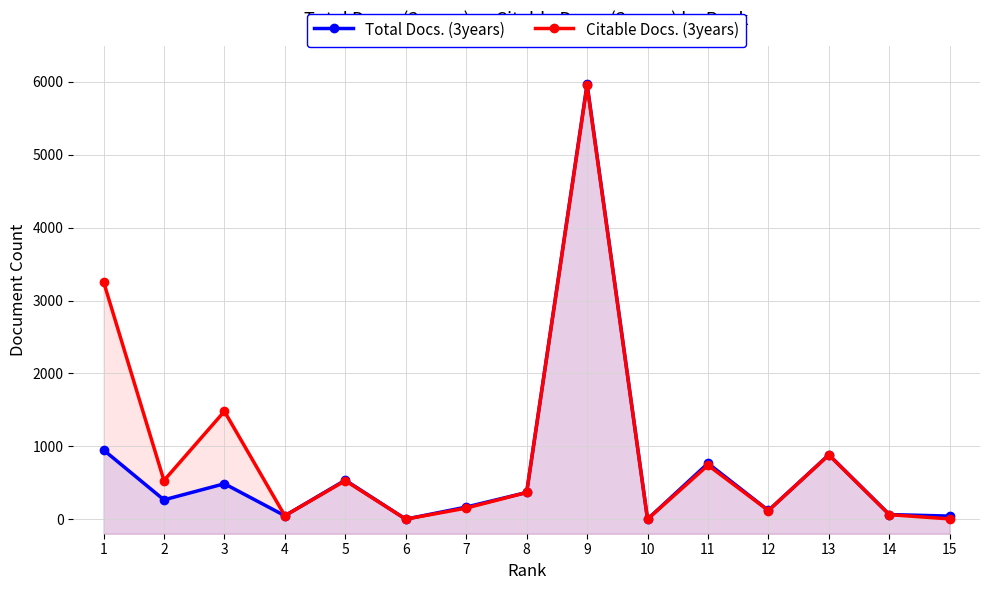

True or false: Total Docs. (3years) and Citable Docs. (3years) intersect in this chart.

False